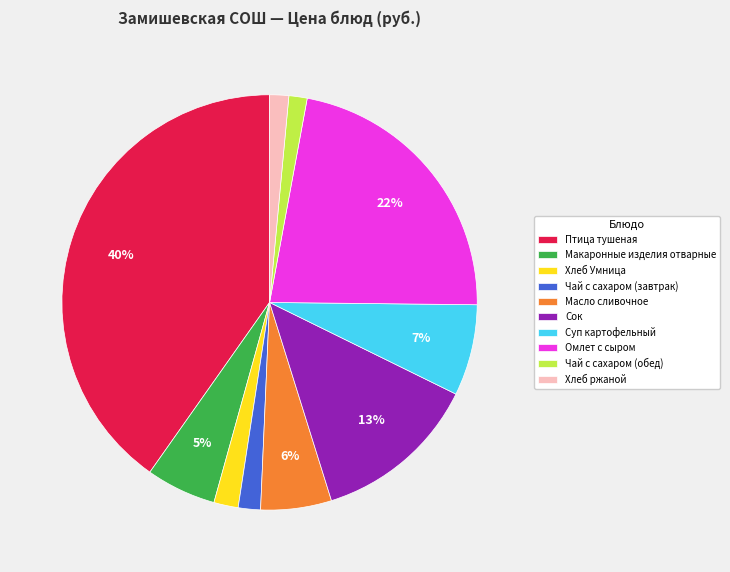

To the nearest percent, what percentage of the pie is Масло сливочное?

6%